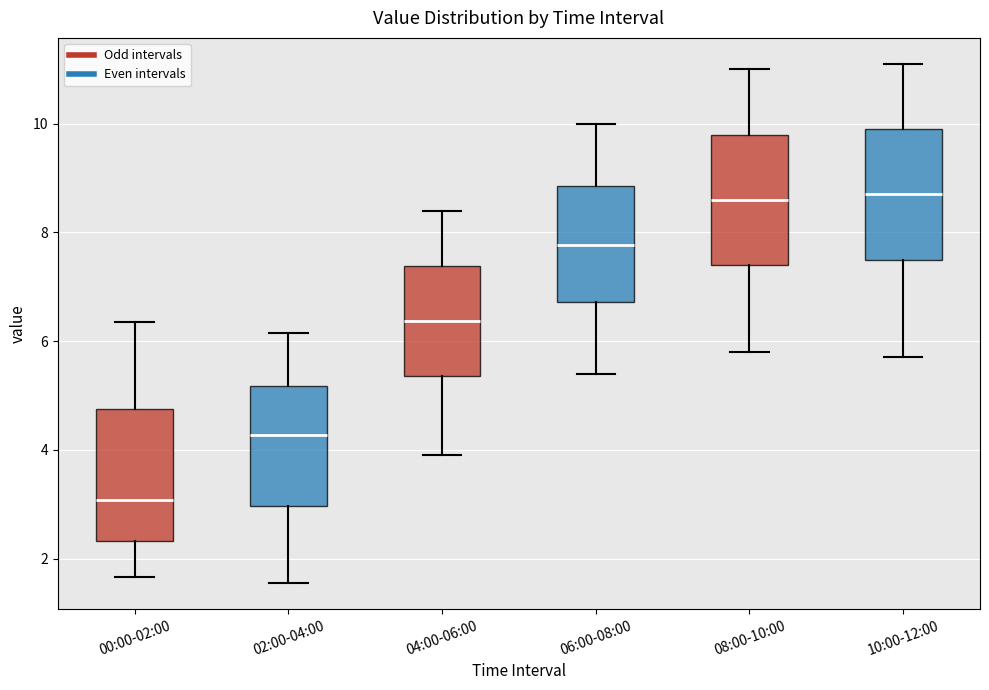

Reading left to right, read every box against the y-axis: the position of its median line, the range the box covers, and the ends of its whiskers. The values are not printed on the chart, so give them approximately, as read against the axis.

00:00-02:00: median 3.0, box 2.4 to 4.8, whiskers 1.6 to 6.4
02:00-04:00: median 4.2, box 3.0 to 5.2, whiskers 1.6 to 6.2
04:00-06:00: median 6.4, box 5.4 to 7.4, whiskers 4.0 to 8.4
06:00-08:00: median 7.8, box 6.8 to 8.8, whiskers 5.4 to 10.0
08:00-10:00: median 8.6, box 7.4 to 9.8, whiskers 5.8 to 11.0
10:00-12:00: median 8.8, box 7.6 to 10.0, whiskers 5.8 to 11.2